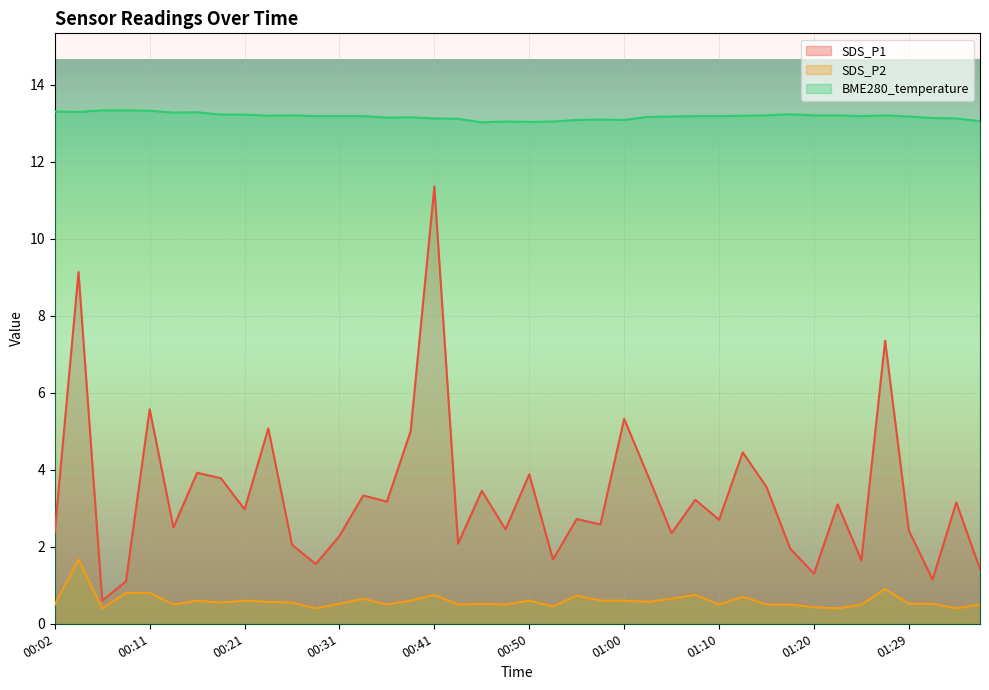

True or false: BME280_temperature and SDS_P2 cross at least once.

False